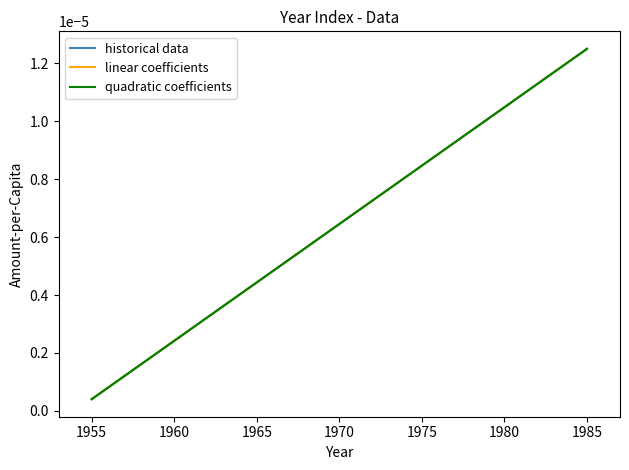

Does the chart have visible grid lines?

No